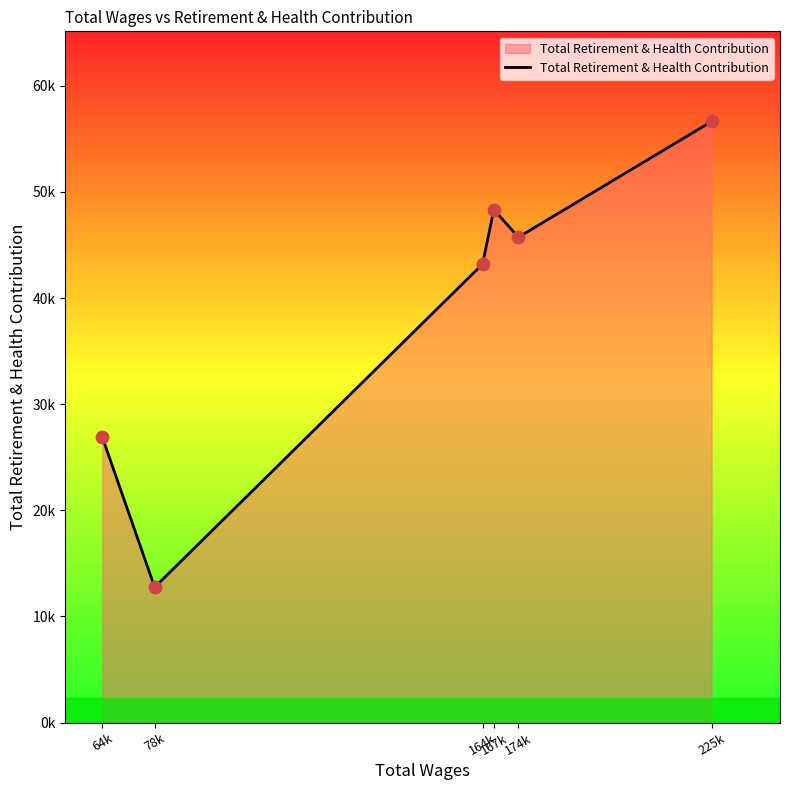

Between 225k and 174k, which is larger?

225k